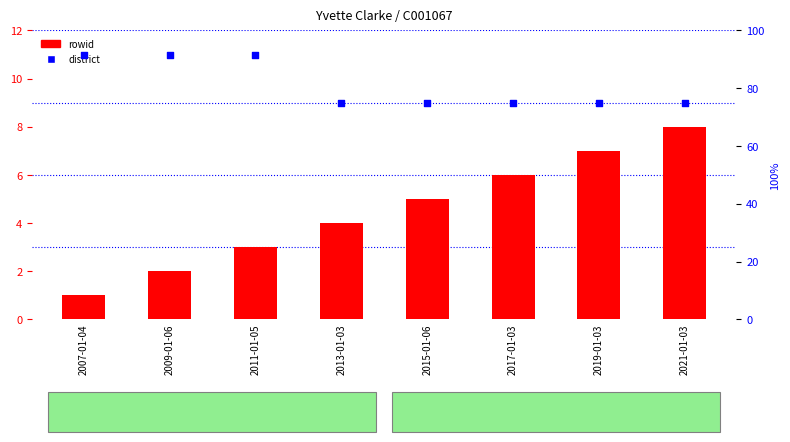

Which series has the largest total across all categories?

district